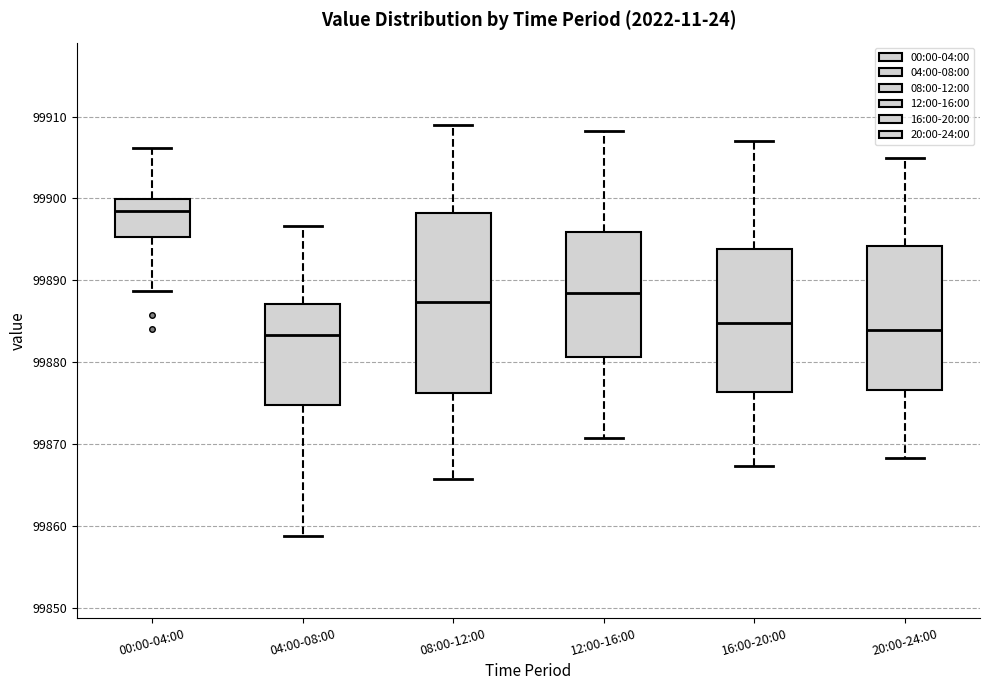

Where does the lower whisker of the box for 00:00-04:00 end on the y-axis? The values are not printed on the chart, so give them approximately, as read against the axis.

99889